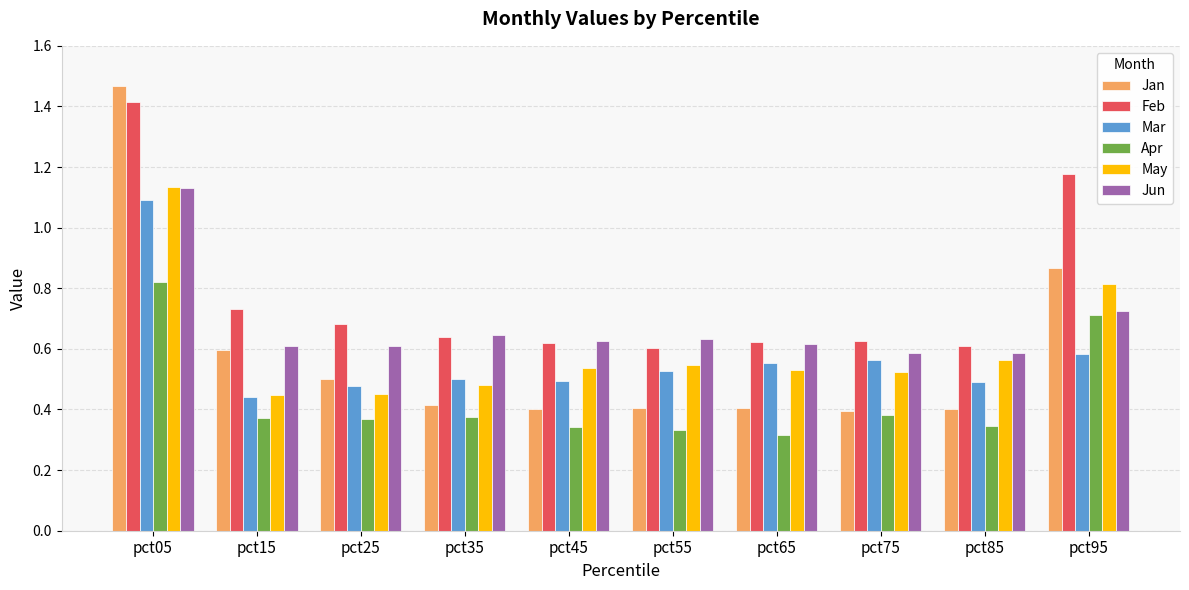

Between pct15 and pct95, which series saw the biggest shift?

Feb